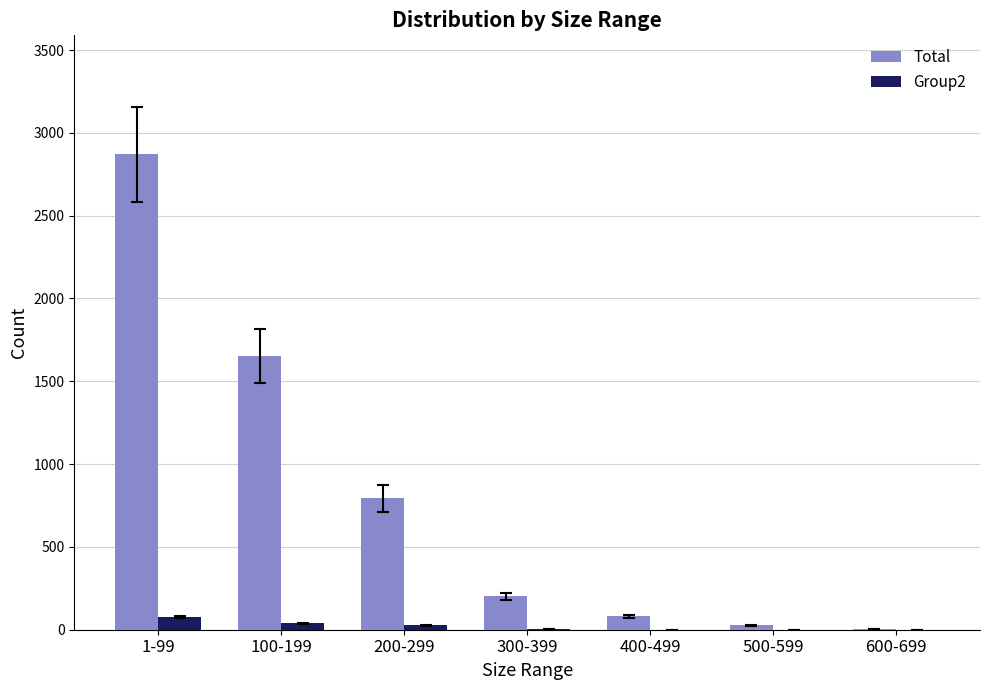

How many groups of bars are there?

7